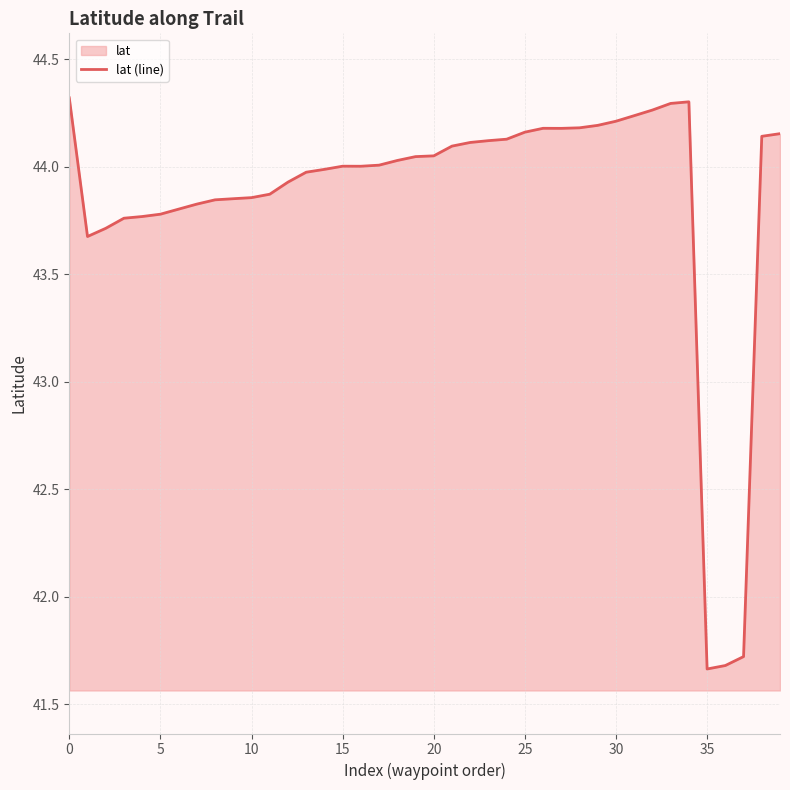

The chart shows a value of 43.8 at 5. True or false?

True